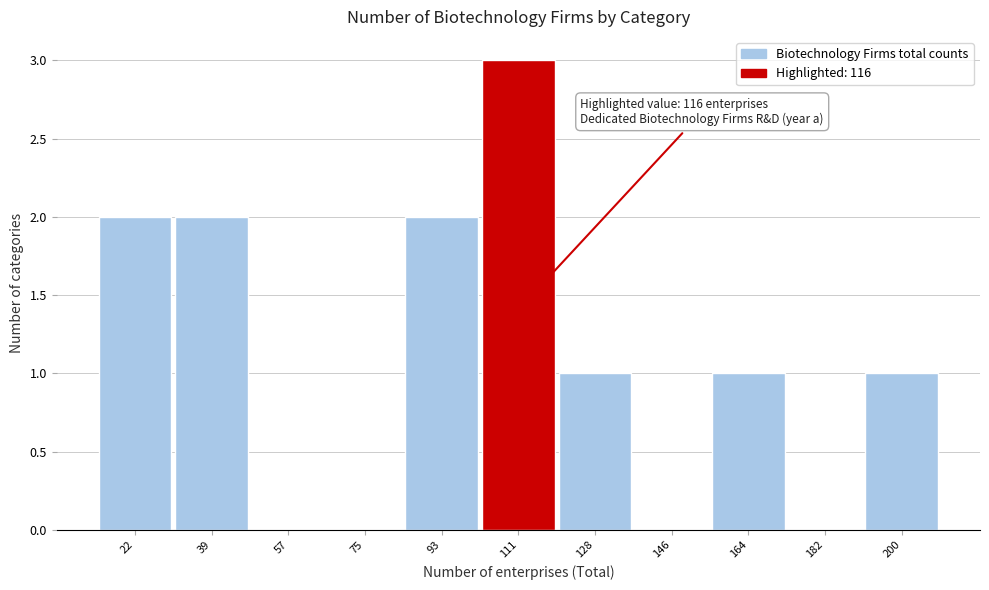

Reading left to right, extract all data points from this chart.

22=2	39=2	57=0	75=0	93=2	111=3	128=1	146=0	164=1	182=0	200=1